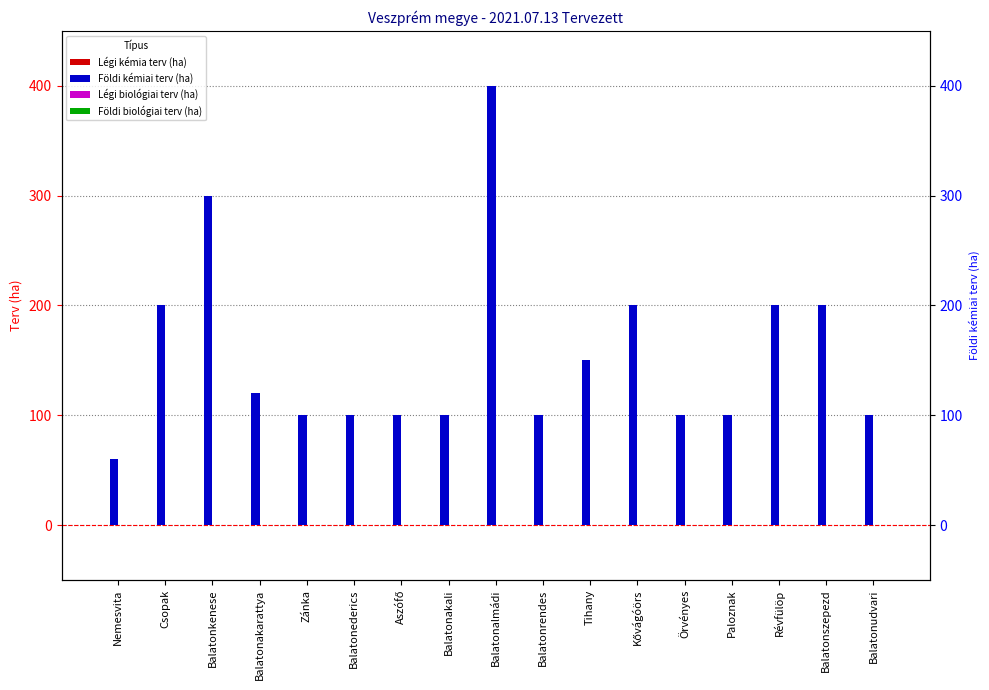

Rank the categories by Földi kémiai terv (ha) value from highest to lowest.

Balatonalmádi, Balatonkenese, Csopak, Kővágóörs, Révfülöp, Balatonszepezd, Tihany, Balatonakarattya, Zánka, Balatonederics, Aszófő, Balatonakali, Balatonrendes, Örvényes, Paloznak, Balatonudvari, Nemesvita